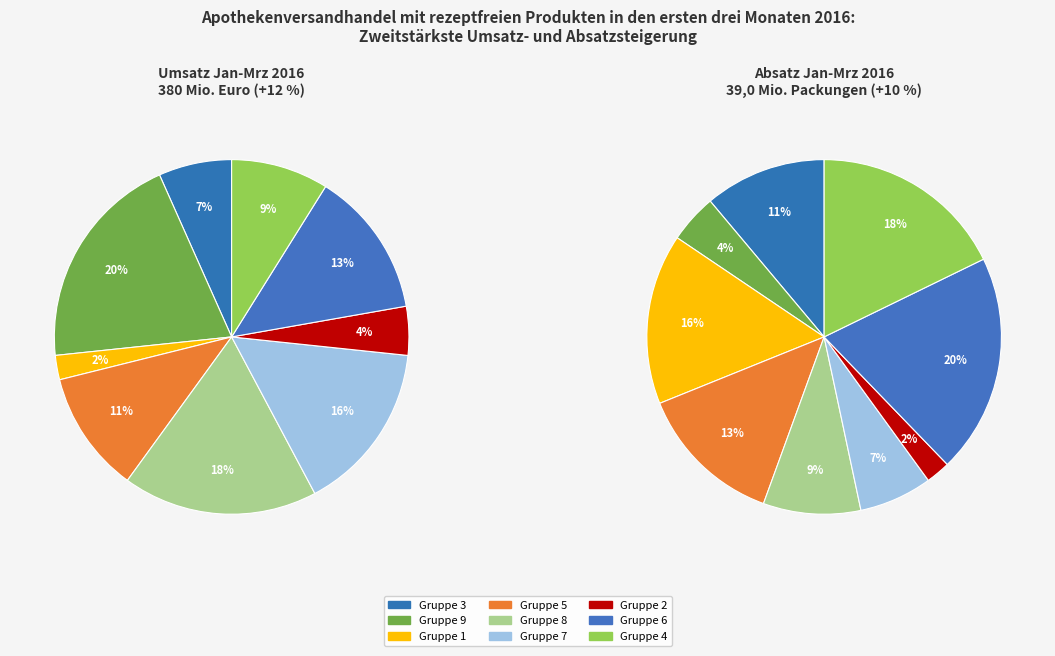

Is 5 the majority of the pie?

No